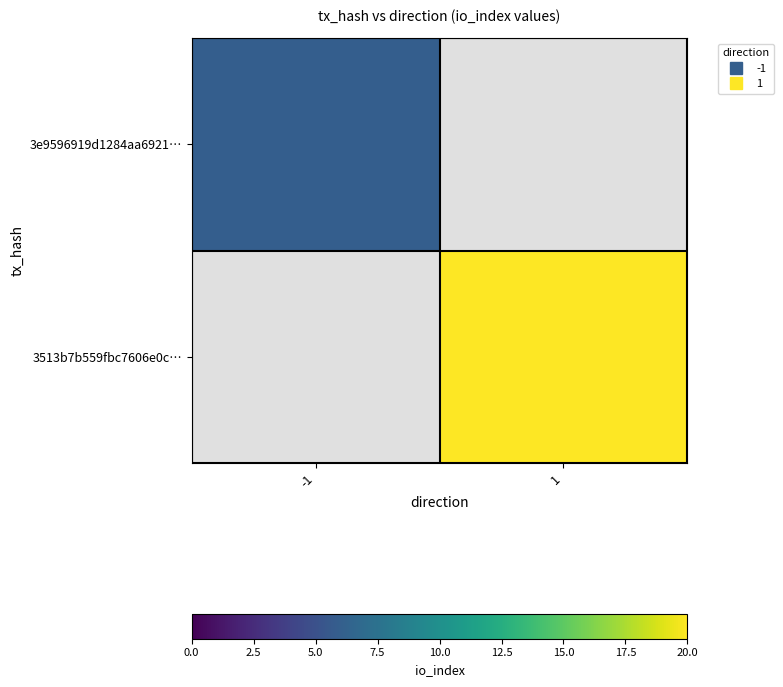

How many distinct data groups are displayed?

2